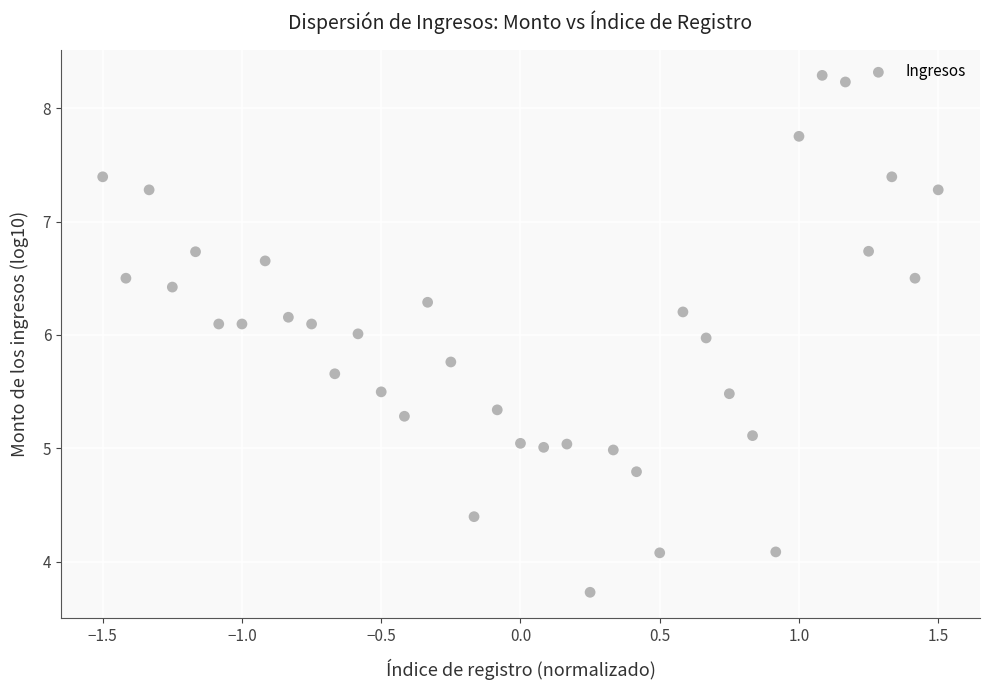

What is the range of Y values (max minus min)?

4.6